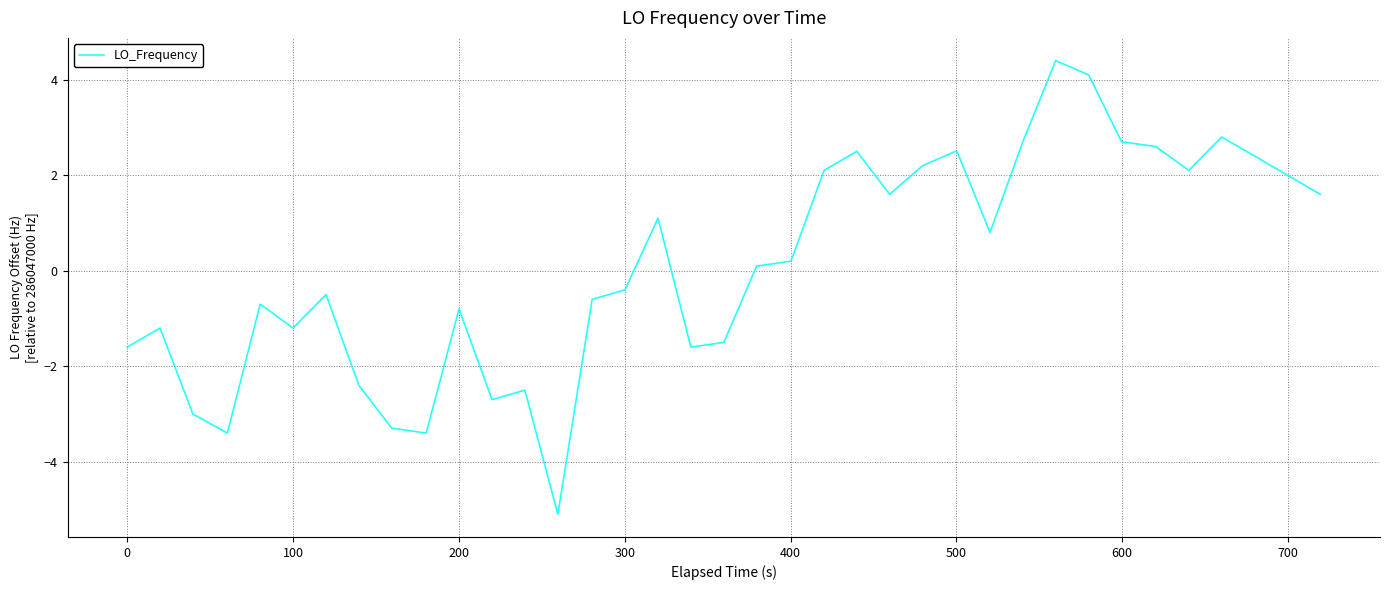

Does the chart display data point markers on the line(s)?

No